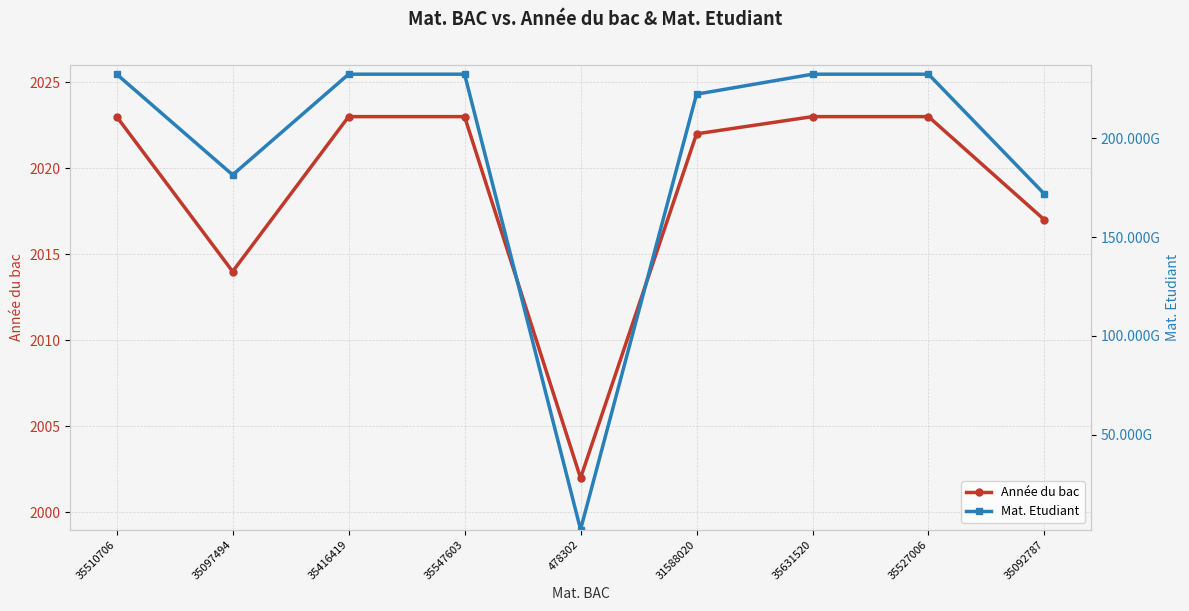

Where is the first local minimum for Année du bac?

35097494